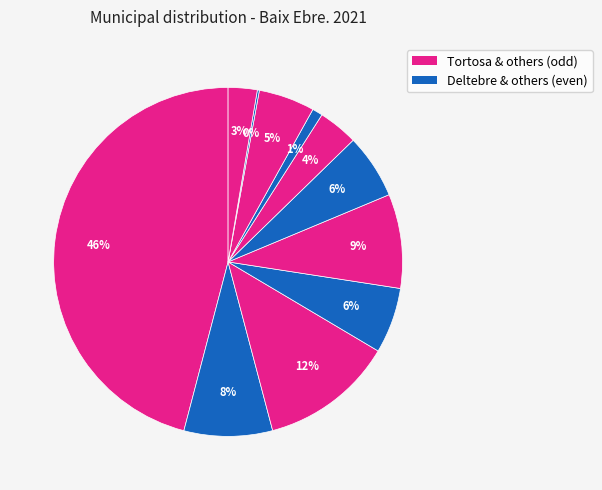

How many slices are in this pie chart?

11